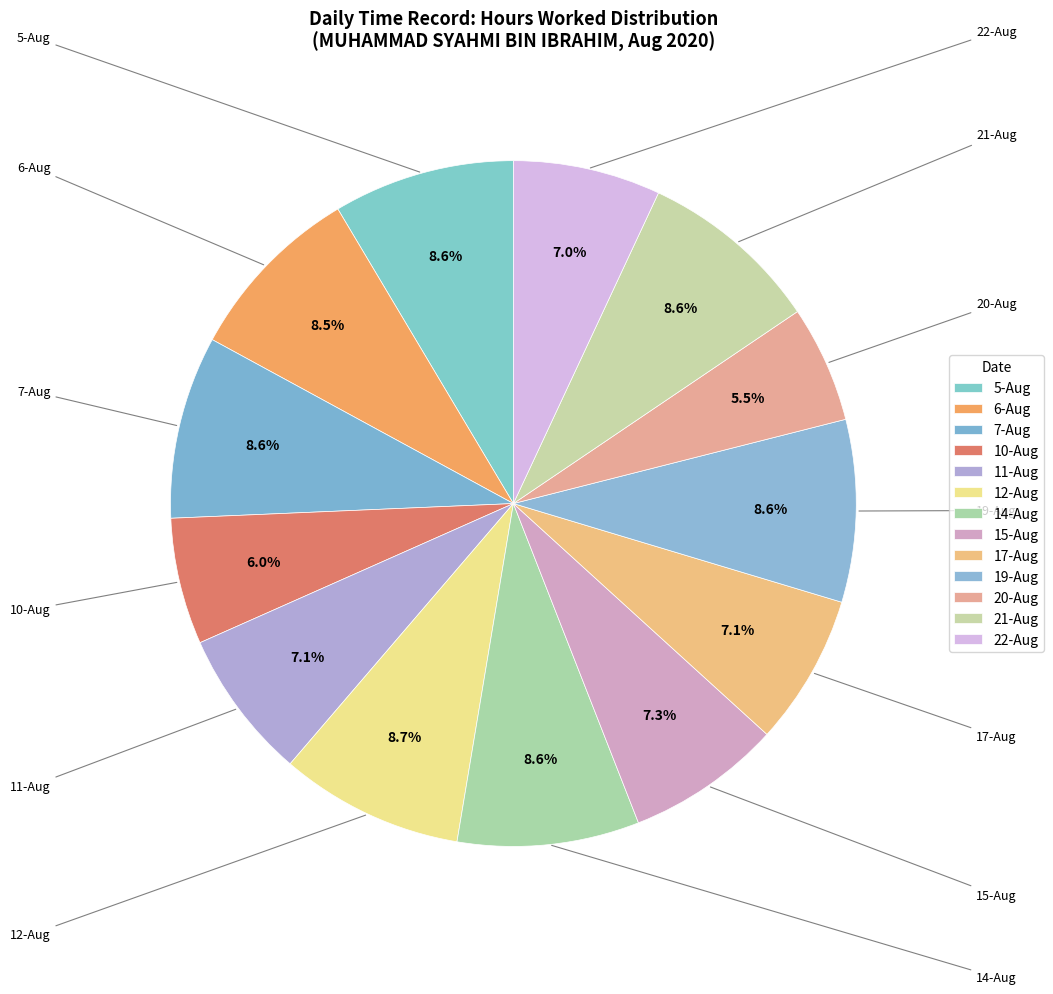

The 15-Aug slice represents 7% of the pie. True or false?

True